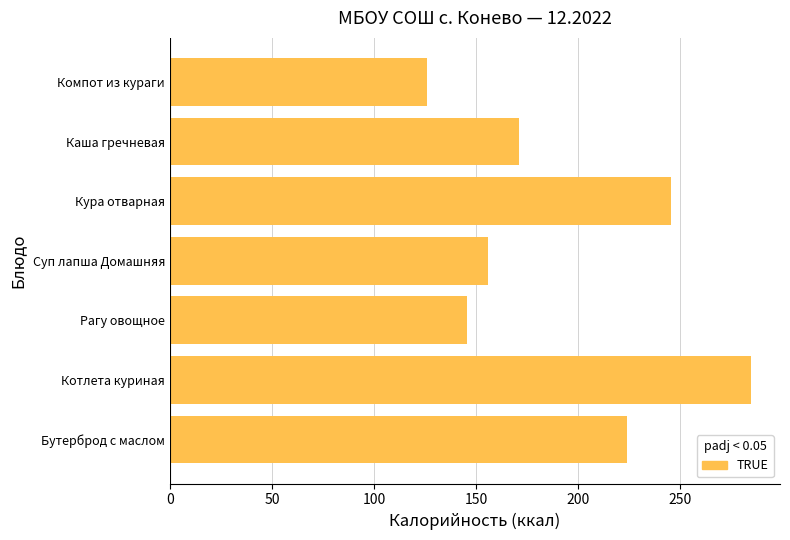

What is the sum of all values?

1352.2